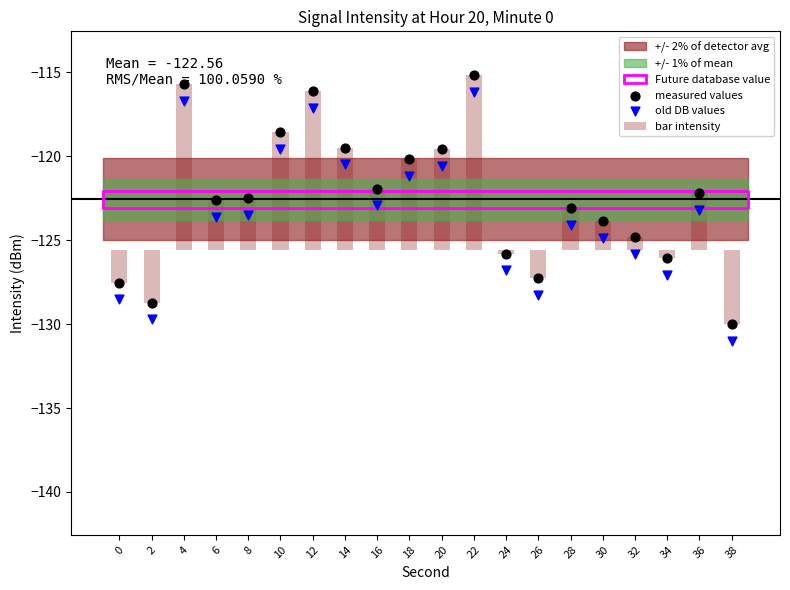

Which series reaches the minimum Y coordinate?

old DB values